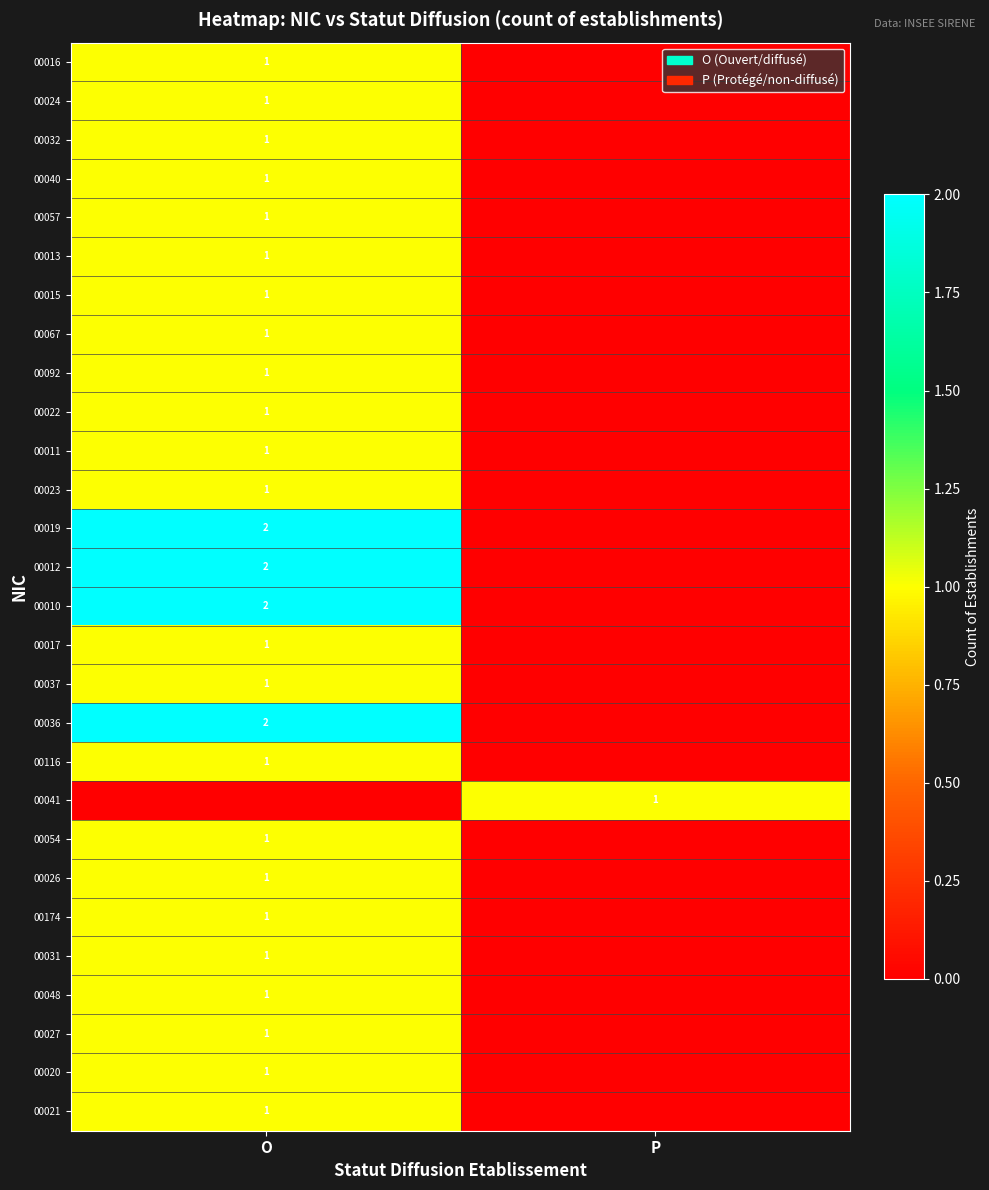

Is it true that 00031 equals 2 at O?

False